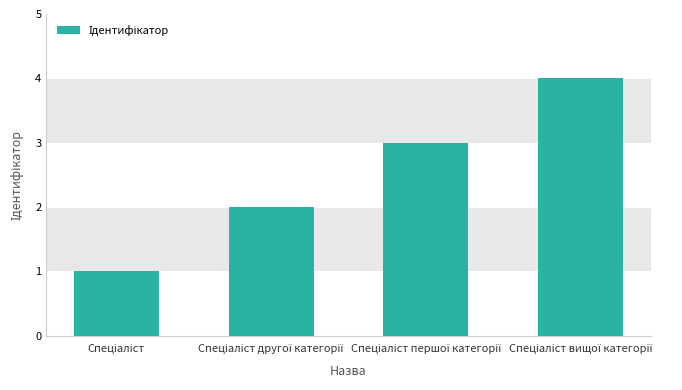

What is the difference between the second highest and second lowest values?

1